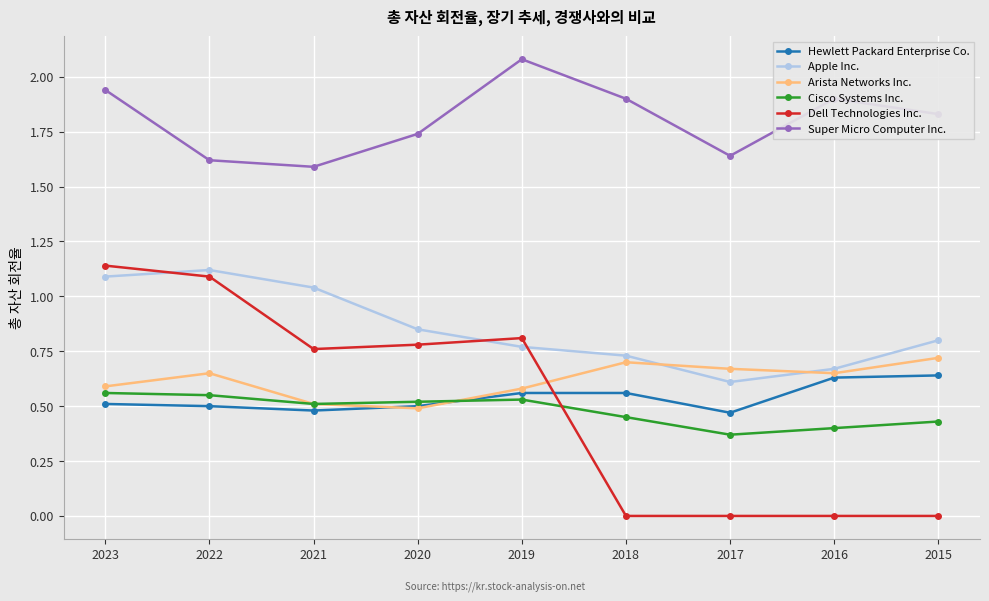

What is the total value across all series at 2019?

5.3